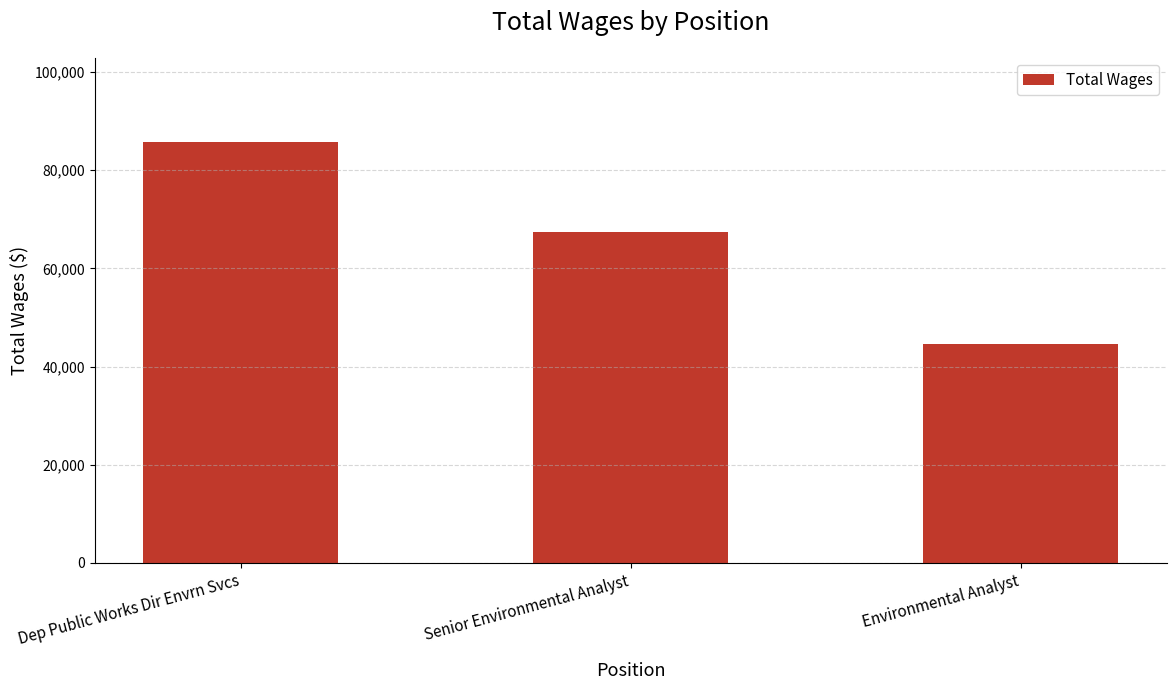

Reading left to right, extract all data points from this chart.

85765	67368	44657